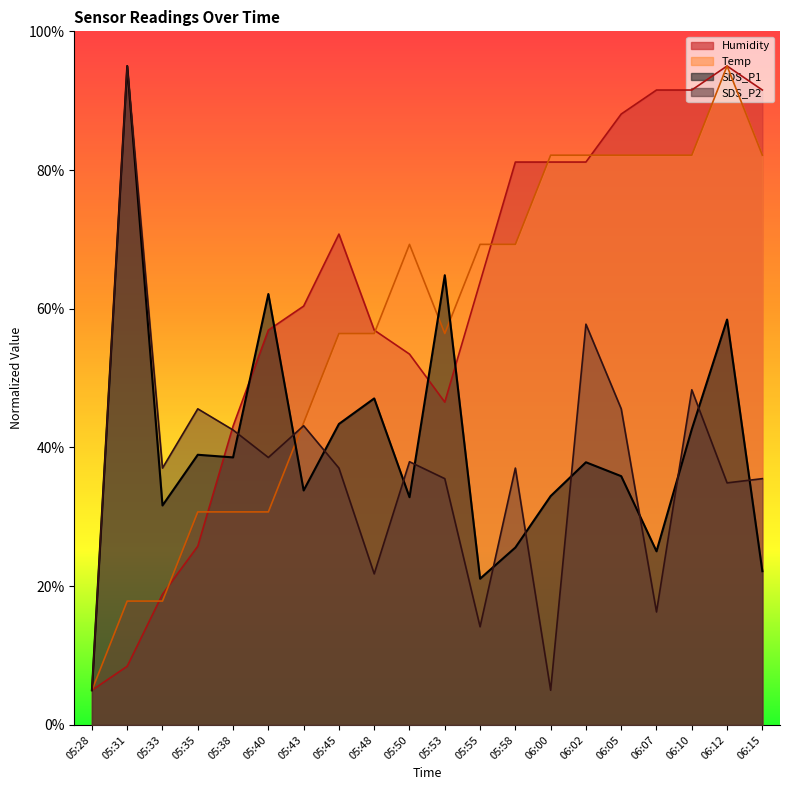

What is the label of the 2nd point from the left?

05:31